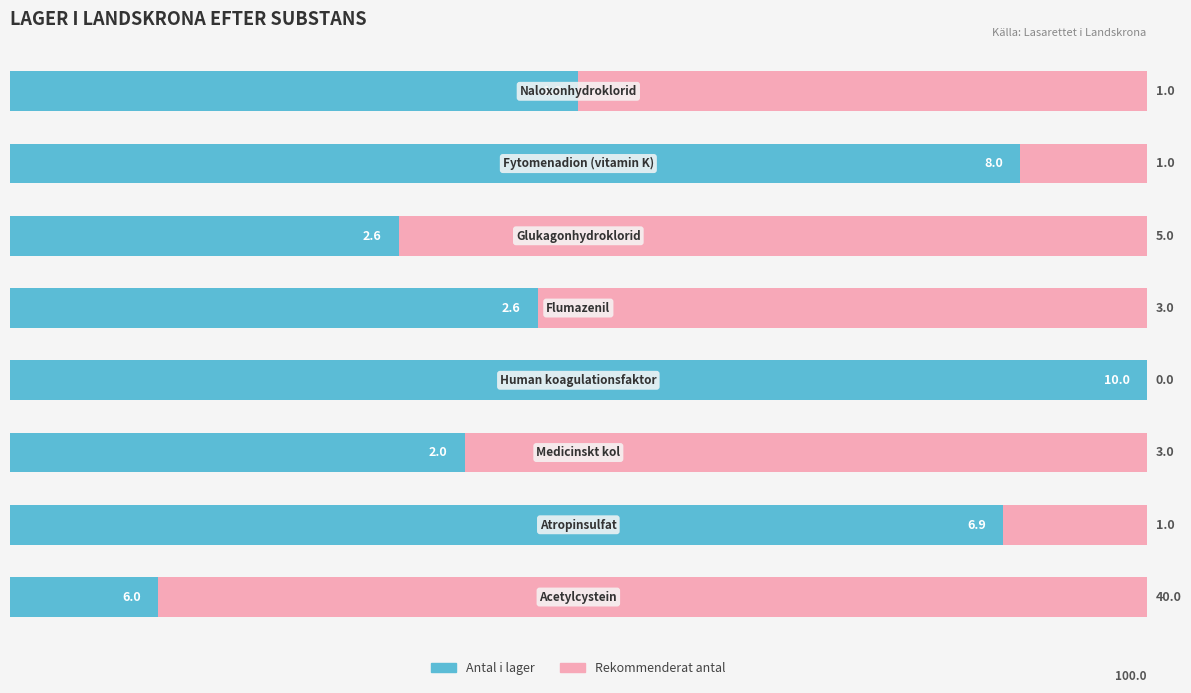

What are all the series names shown in the legend?

Antal i lager, Rekommenderat antal